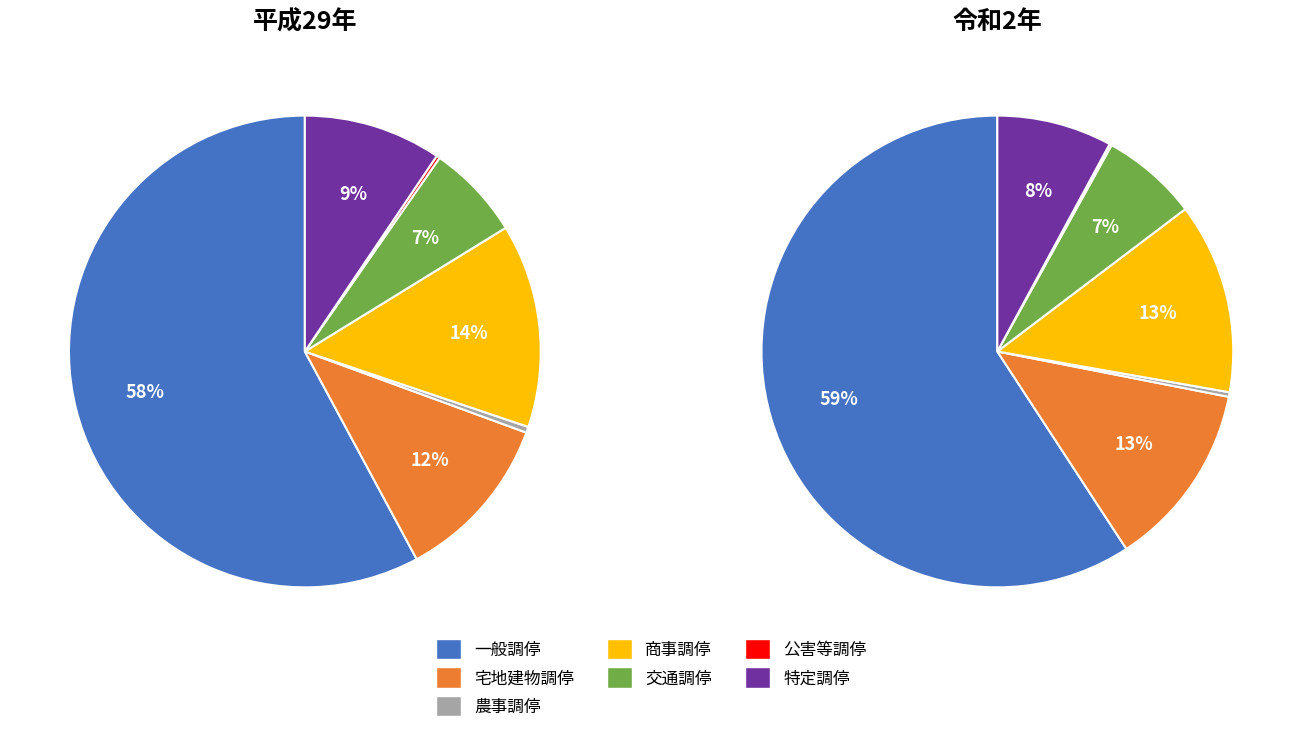

To the nearest percent, what is the combined percentage of 交通調停 and 鉱害調停?

7%